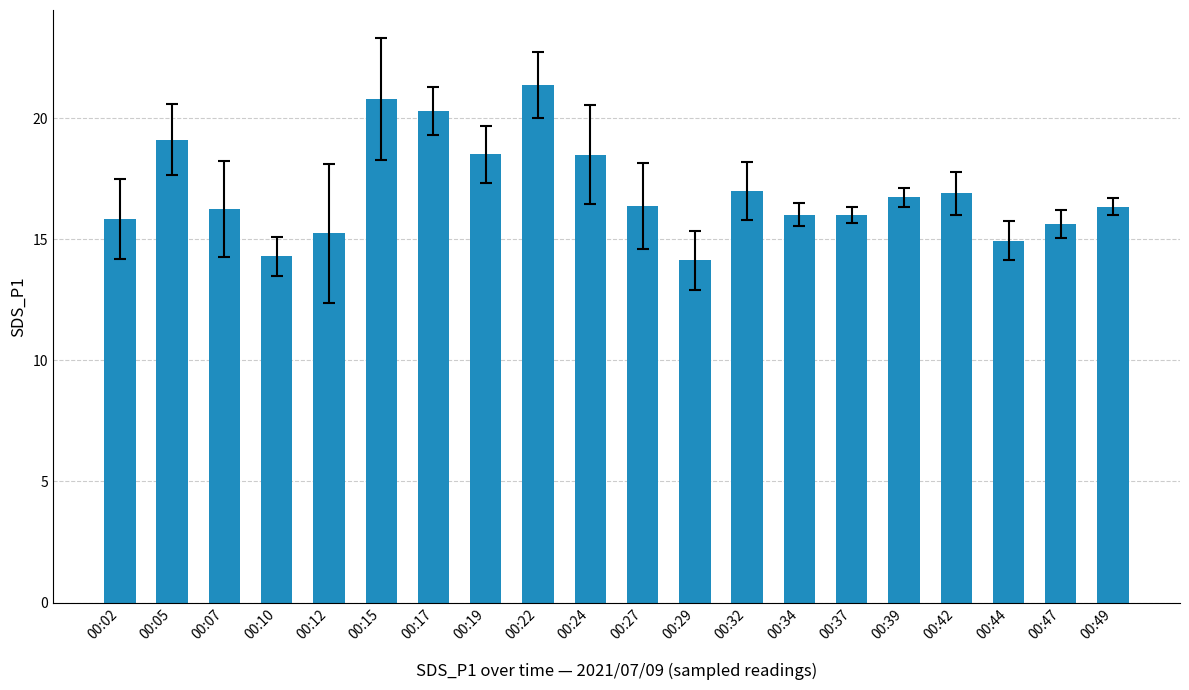

Which has a higher value, 00:24 or 00:05?

00:05